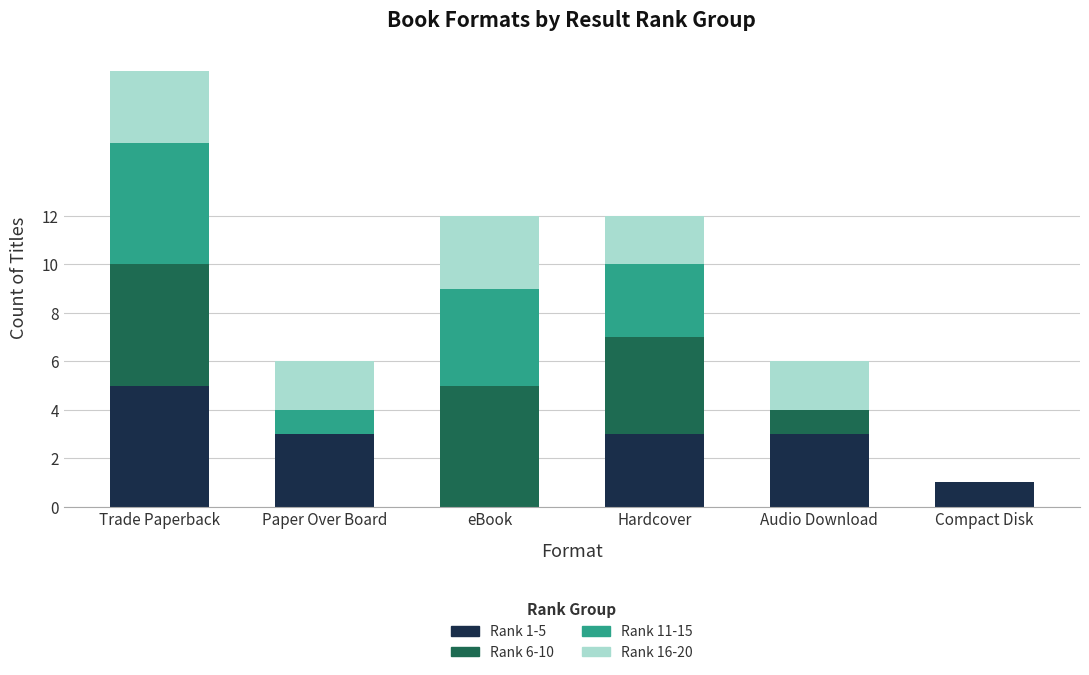

What is the total value across all series at Compact Disk?

1